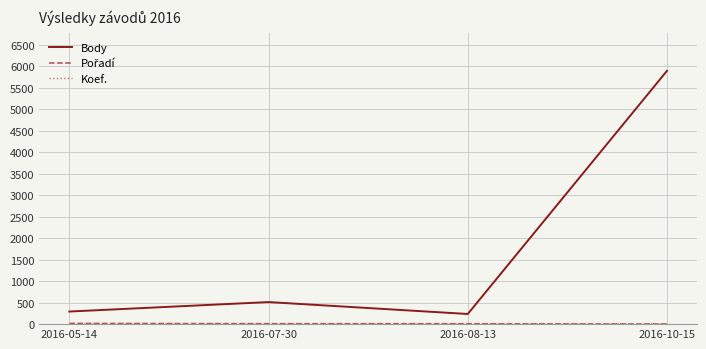

Between 2016-08-13 and 2016-10-15, which series saw the biggest shift?

Body